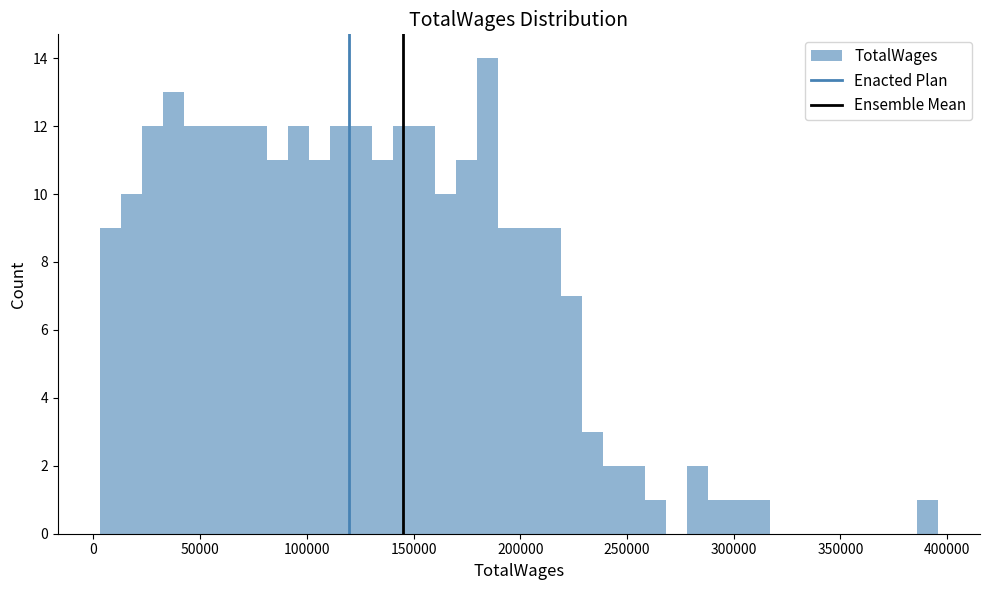

Read against the x-axis, roughly where is the centre of the tallest bar?

185000